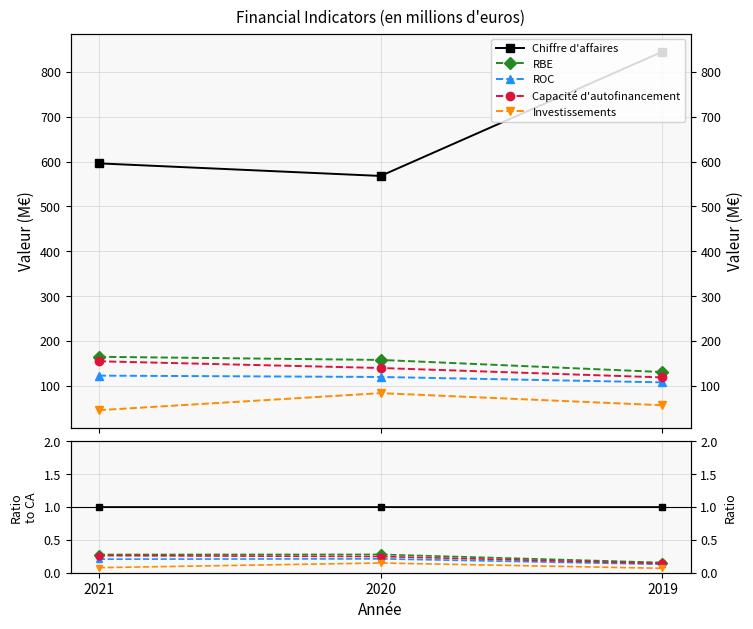

How many data points does each series have?

3